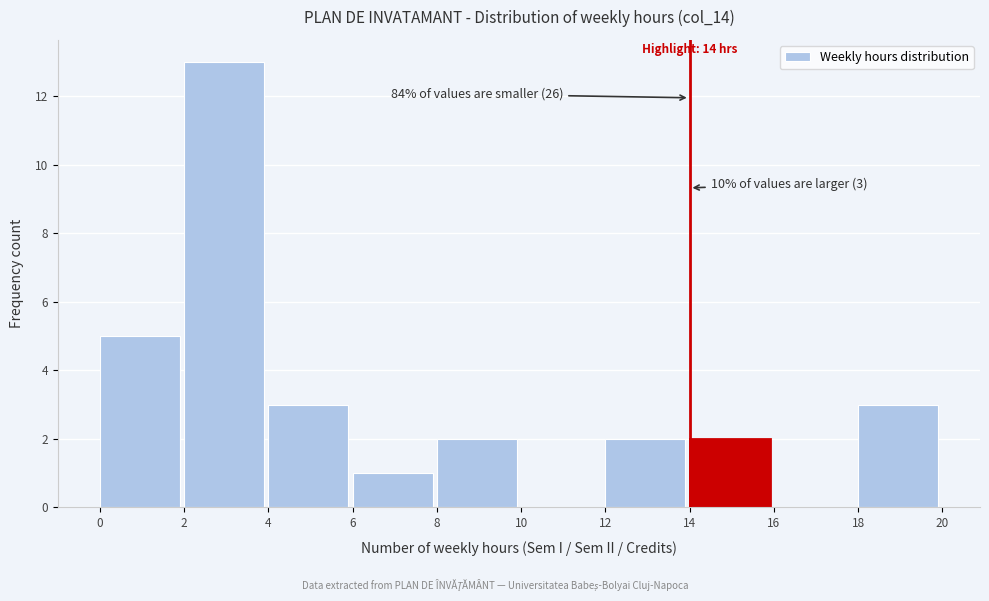

Which range on the x-axis has the tallest bar?

2 to 4